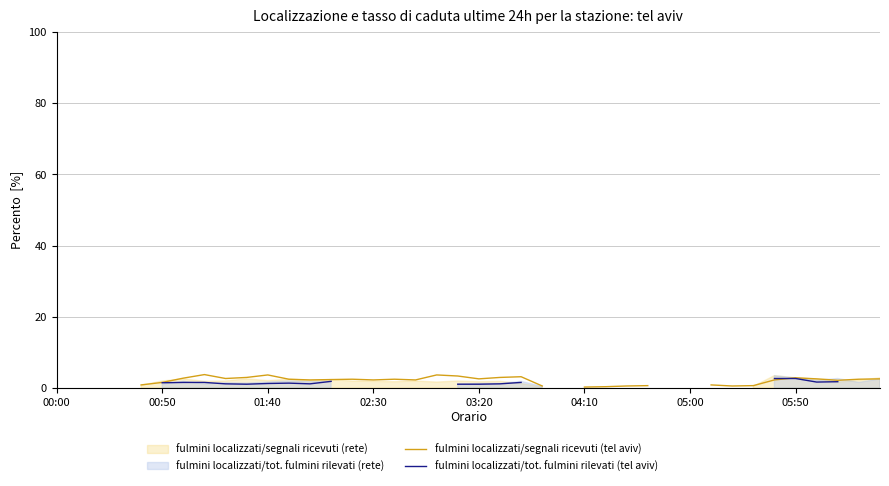

How many data points does each series have?

40